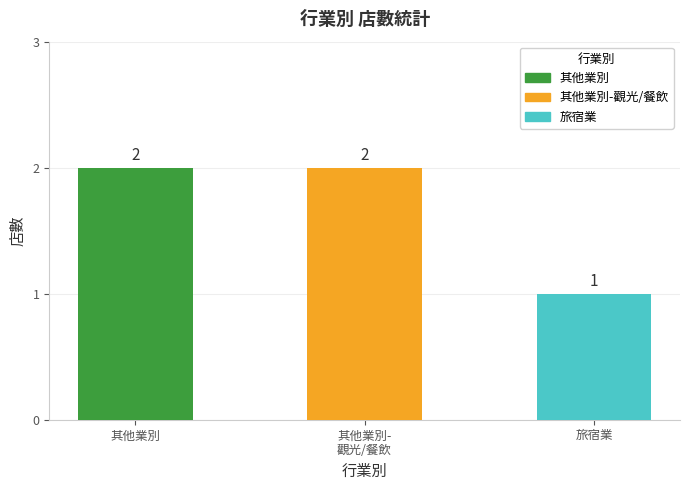

What is the label of the 3rd bar from the left?

旅宿業